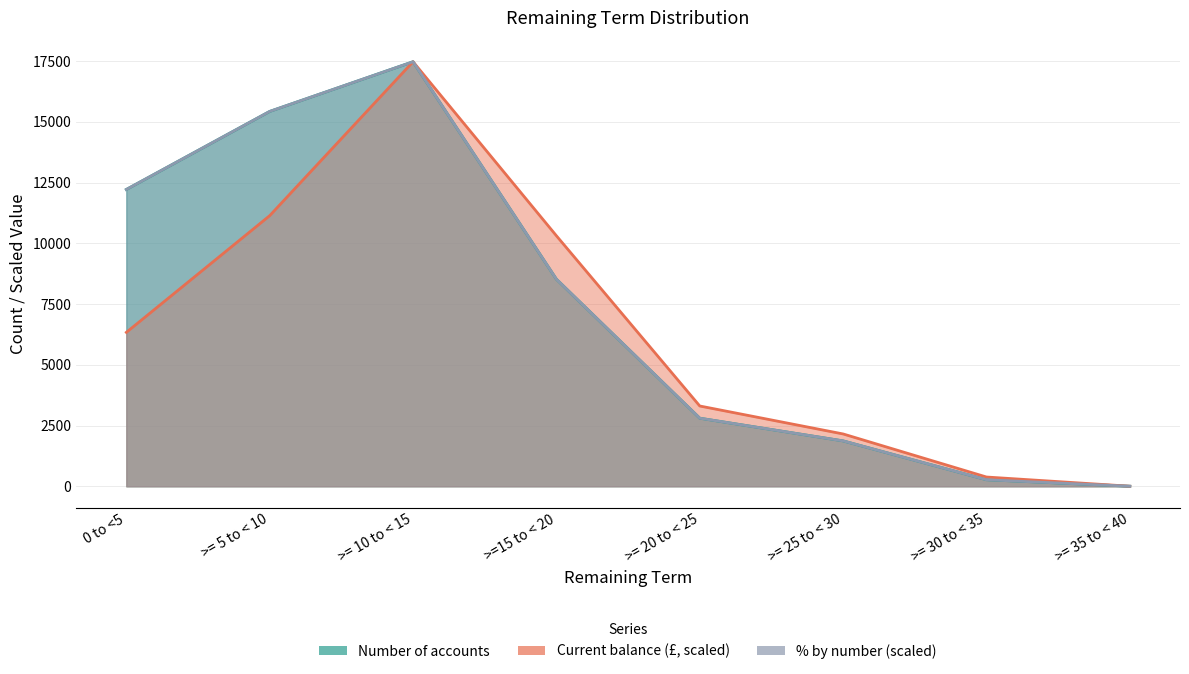

How many lines are shown in the chart?

3